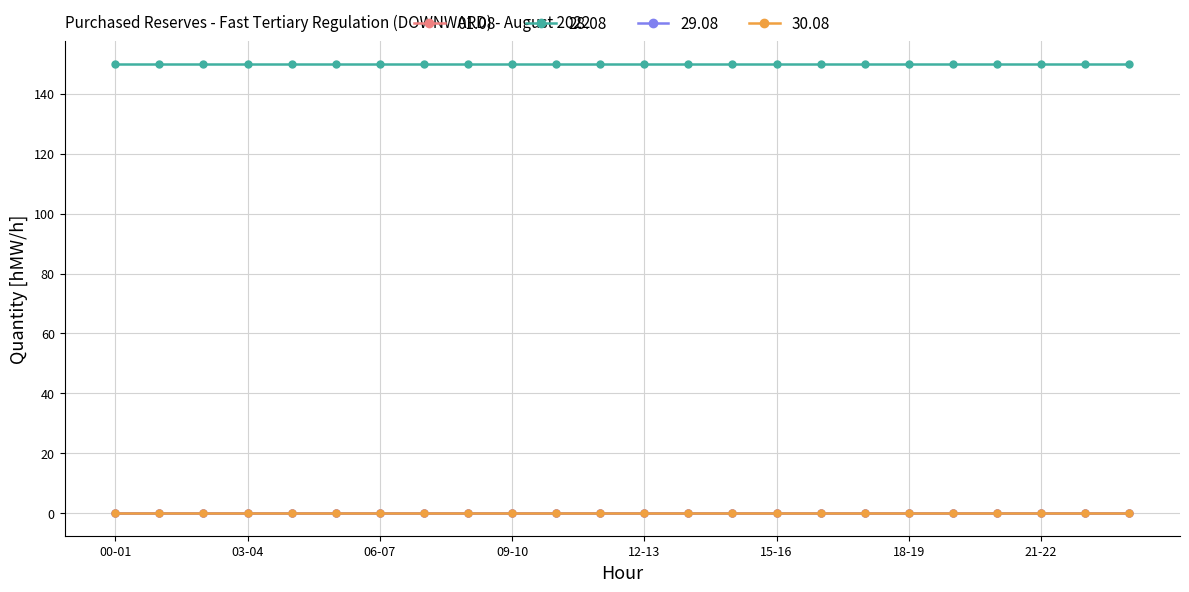

What is the label of the 19th point from the left?

18-19